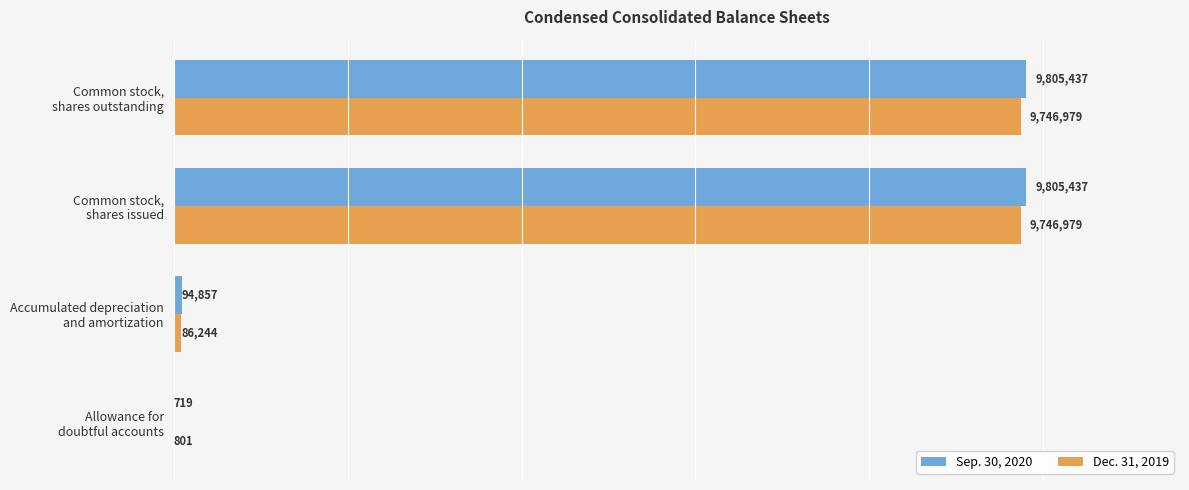

What is the maximum value shown in the chart?

9805437